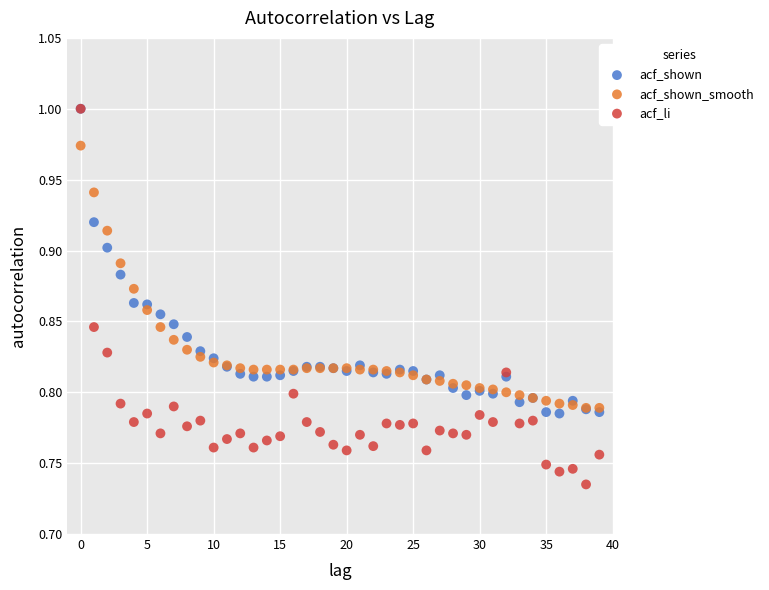

Which series has the largest Y range (max minus min)?

acf_li